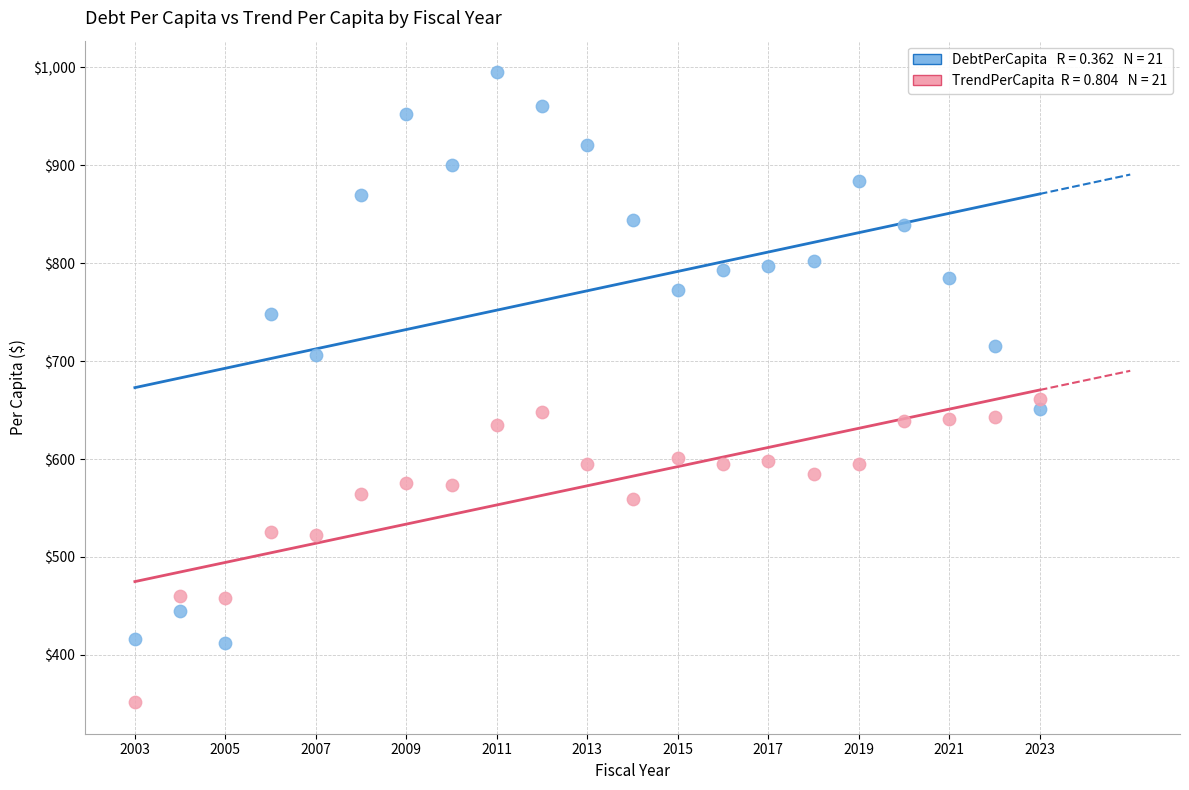

Across all data points, what is the range of Y values (max minus min)?

643.6